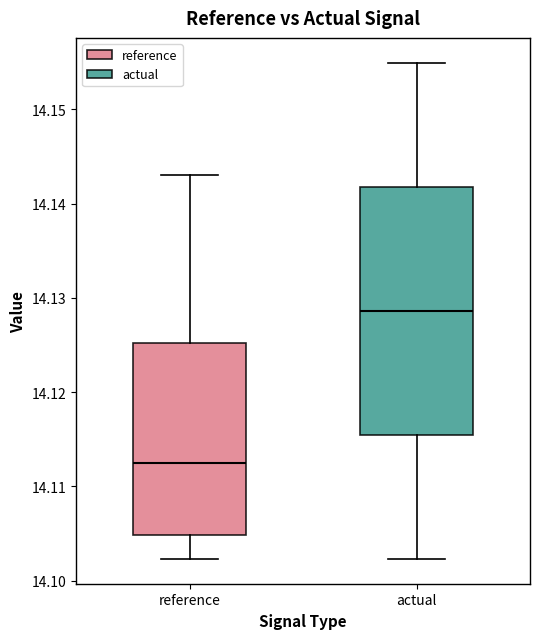

Comparing the boxes themselves (not the whiskers), which one is the tallest?

actual